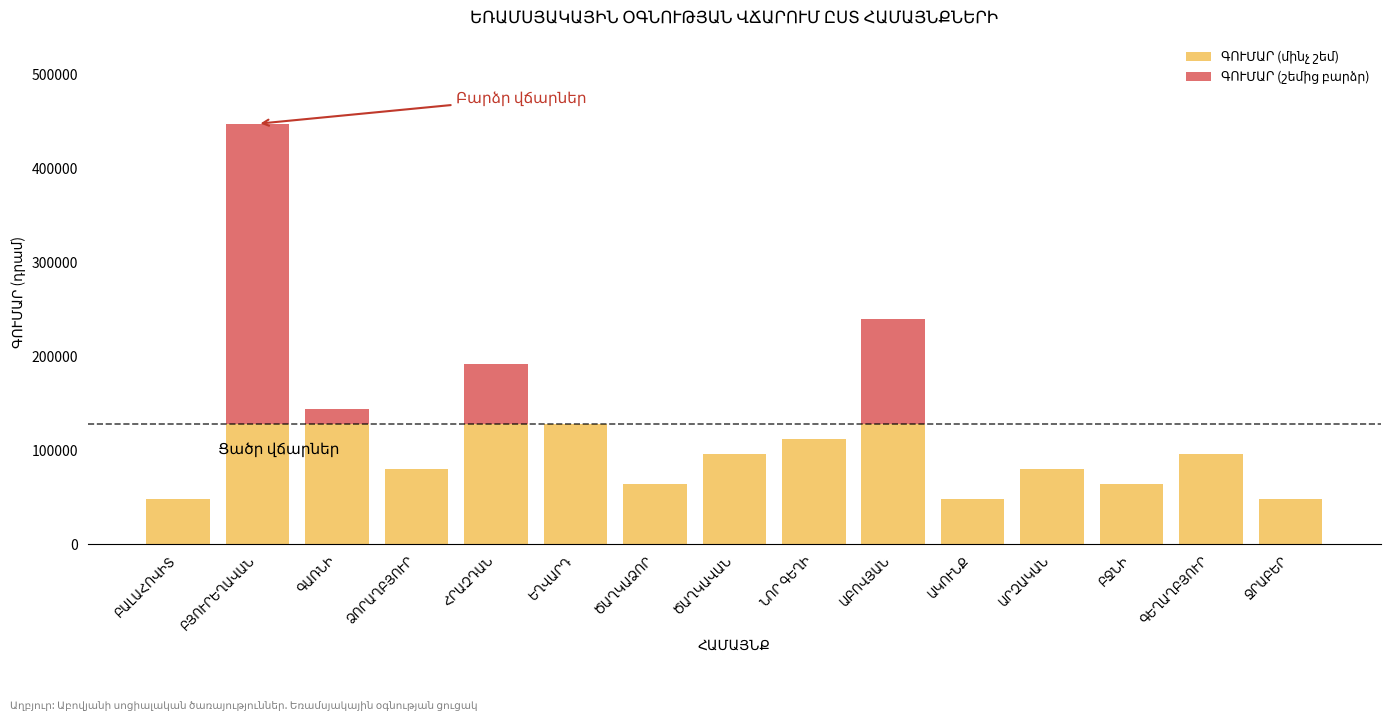

What is the sum of all ԳՈՒՄԱՐ (մինչ շեմ) values?

1376000